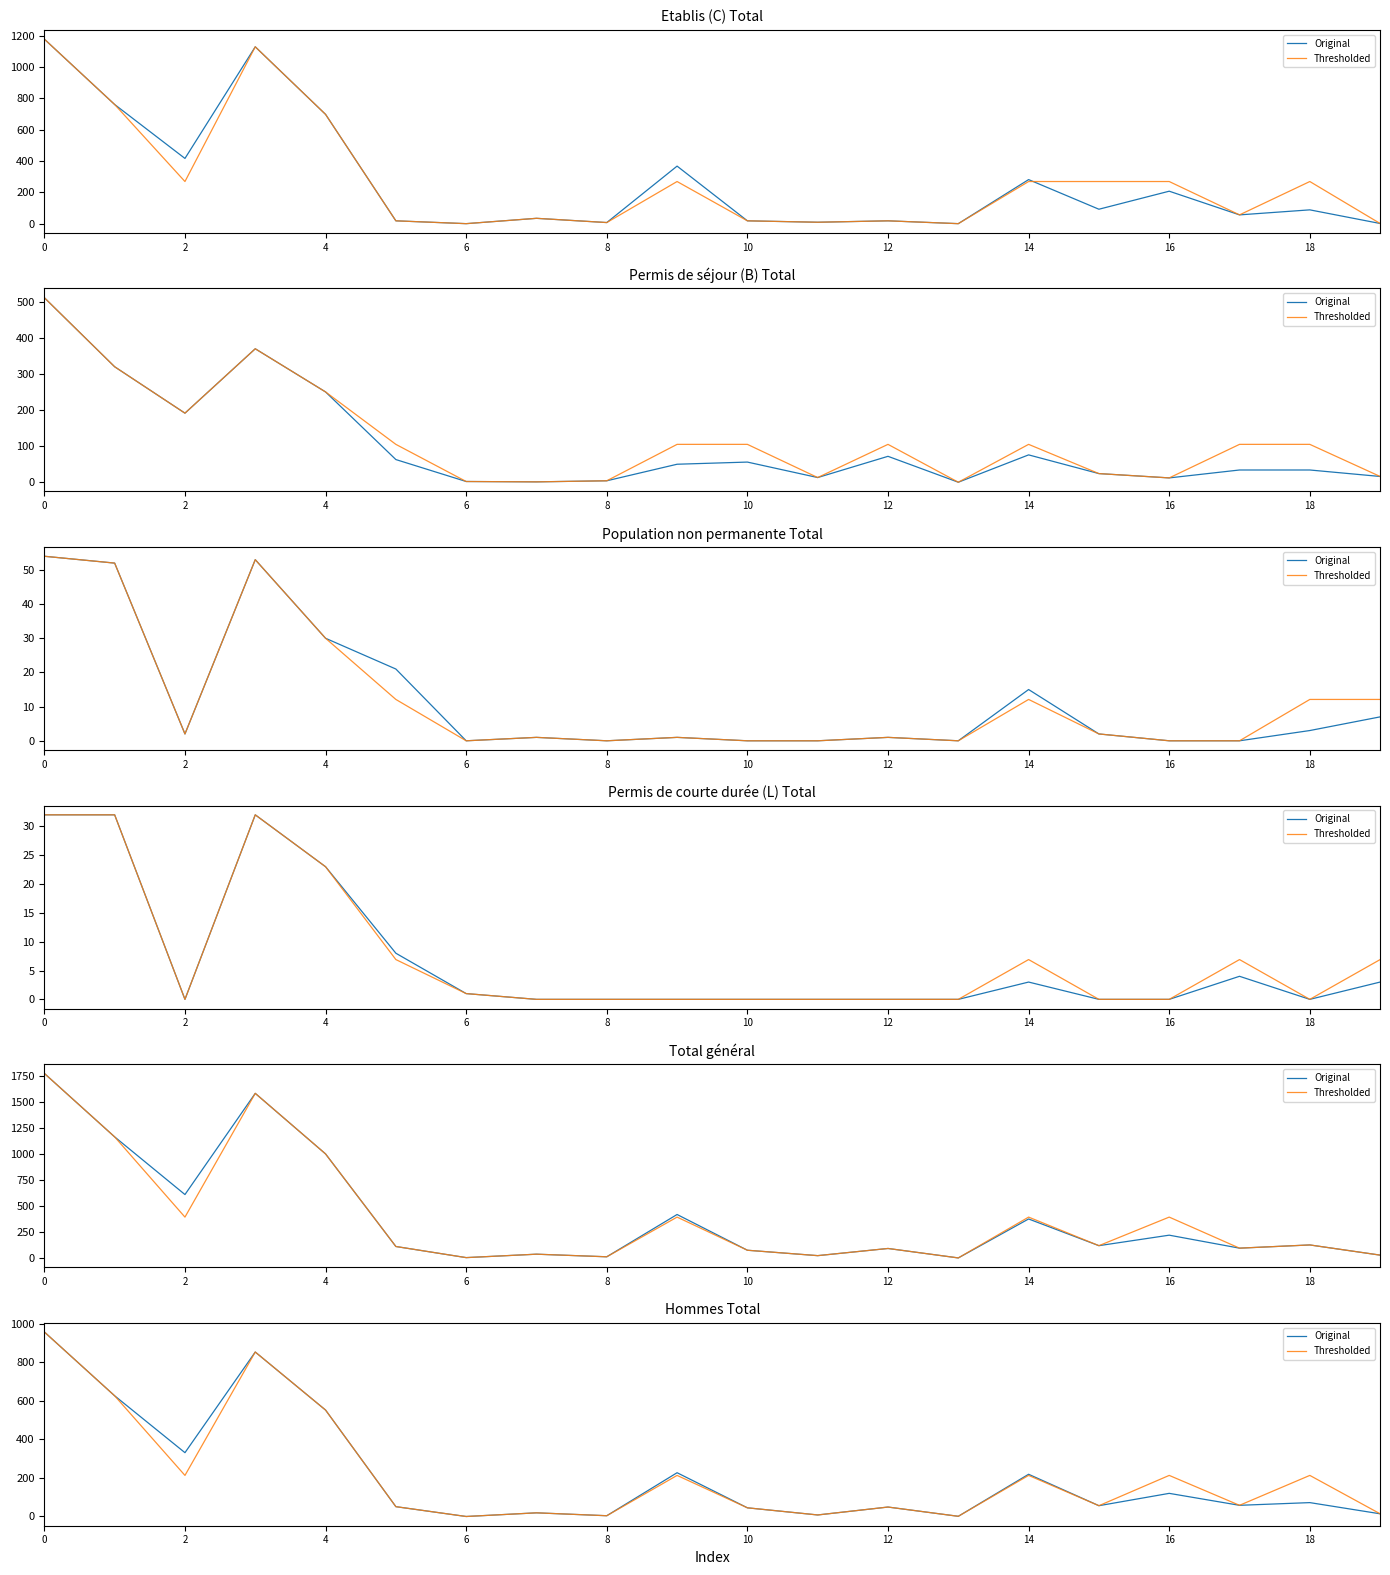

In Original, how many points are lower than both neighbors (excluding endpoints)?

7